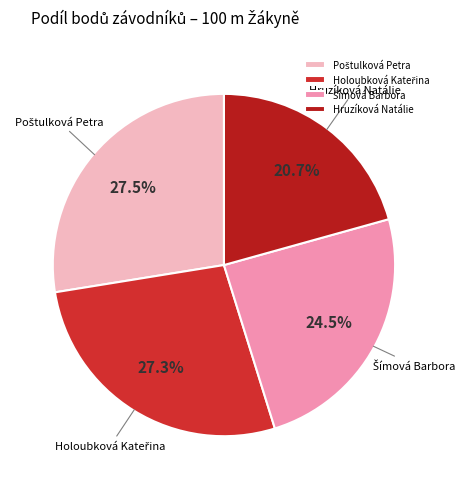

Which slice is the smallest?

Hruzíková Natálie